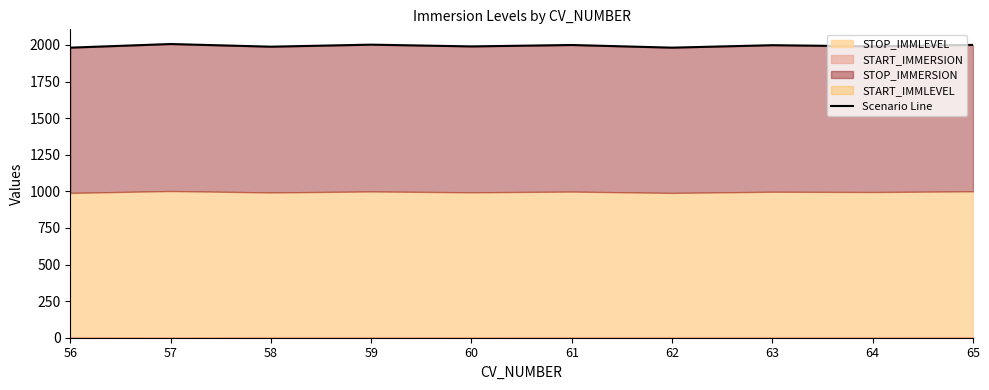

Which label corresponds to the smallest value in the chart?

56